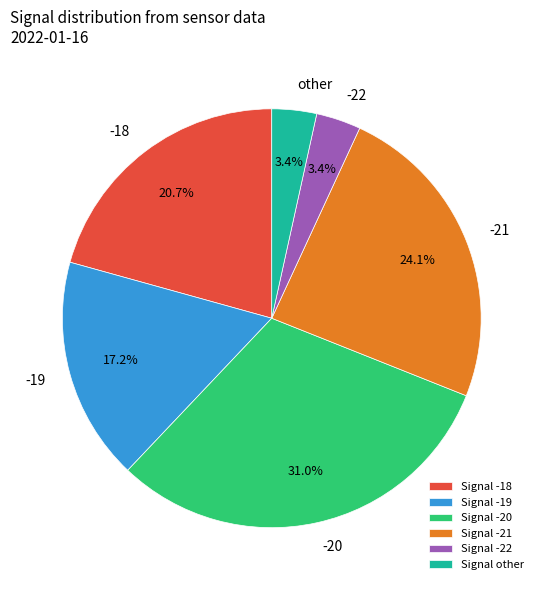

Count the number of slices in the pie.

6